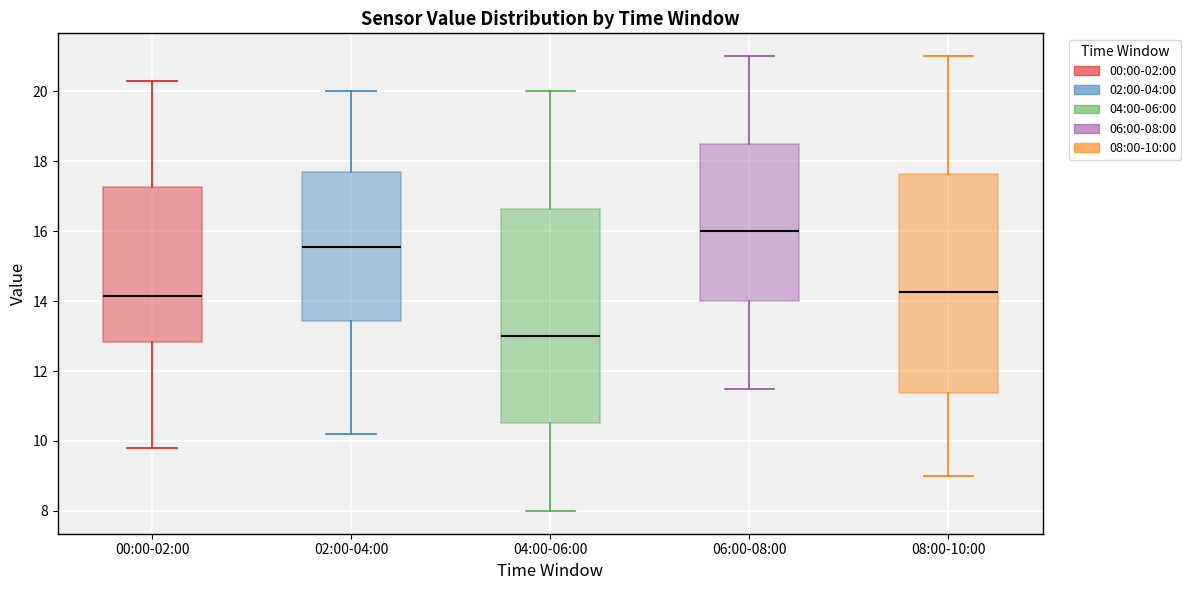

Where does the lower whisker of the box for 06:00-08:00 end on the y-axis? The values are not printed on the chart, so give them approximately, as read against the axis.

11.6